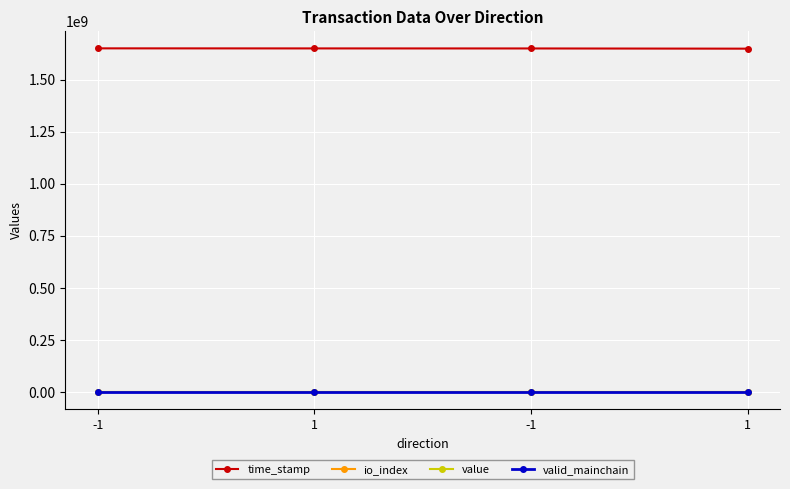

What is the average value of the value series?

23.3